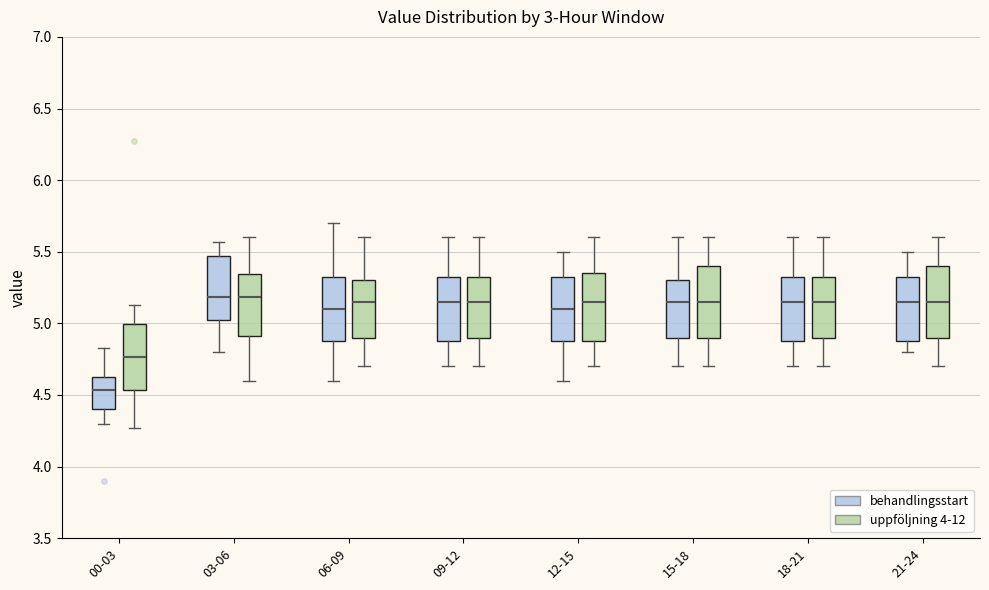

Reading left to right, read every box against the y-axis: the position of its median line, the range the box covers, and the ends of its whiskers. The values are not printed on the chart, so give them approximately, as read against the axis.

00-03 (behandlingsstart): median 4.55, box 4.40 to 4.65, whiskers 4.30 to 4.85
00-03 (uppföljning 4-12): median 4.75, box 4.55 to 5.00, whiskers 4.25 to 5.15
03-06 (behandlingsstart): median 5.20, box 5.00 to 5.45, whiskers 4.80 to 5.55
03-06 (uppföljning 4-12): median 5.20, box 4.90 to 5.35, whiskers 4.60 to 5.60
06-09 (behandlingsstart): median 5.10, box 4.90 to 5.35, whiskers 4.60 to 5.70
06-09 (uppföljning 4-12): median 5.15, box 4.90 to 5.30, whiskers 4.70 to 5.60
09-12 (behandlingsstart): median 5.15, box 4.90 to 5.35, whiskers 4.70 to 5.60
09-12 (uppföljning 4-12): median 5.15, box 4.90 to 5.35, whiskers 4.70 to 5.60
12-15 (behandlingsstart): median 5.10, box 4.90 to 5.35, whiskers 4.60 to 5.50
12-15 (uppföljning 4-12): median 5.15, box 4.90 to 5.35, whiskers 4.70 to 5.60
15-18 (behandlingsstart): median 5.15, box 4.90 to 5.30, whiskers 4.70 to 5.60
15-18 (uppföljning 4-12): median 5.15, box 4.90 to 5.40, whiskers 4.70 to 5.60
18-21 (behandlingsstart): median 5.15, box 4.90 to 5.35, whiskers 4.70 to 5.60
18-21 (uppföljning 4-12): median 5.15, box 4.90 to 5.35, whiskers 4.70 to 5.60
21-24 (behandlingsstart): median 5.15, box 4.90 to 5.35, whiskers 4.80 to 5.50
21-24 (uppföljning 4-12): median 5.15, box 4.90 to 5.40, whiskers 4.70 to 5.60